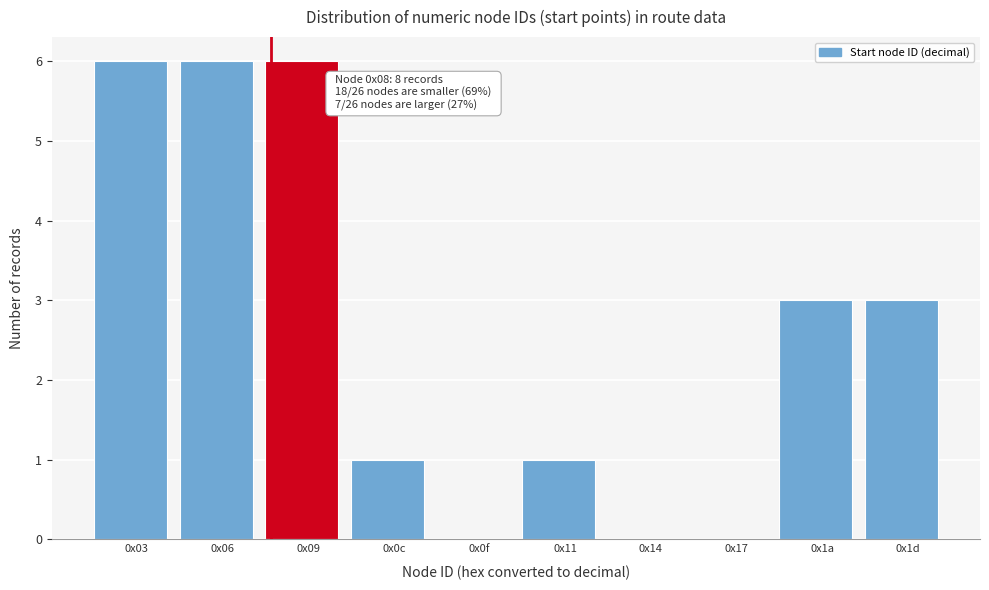

Reading left to right, what are all the values shown in this chart?

0x03=6	0x06=6	0x09=6	0x0c=1	0x0f=0	0x11=1	0x14=0	0x17=0	0x1a=3	0x1d=3